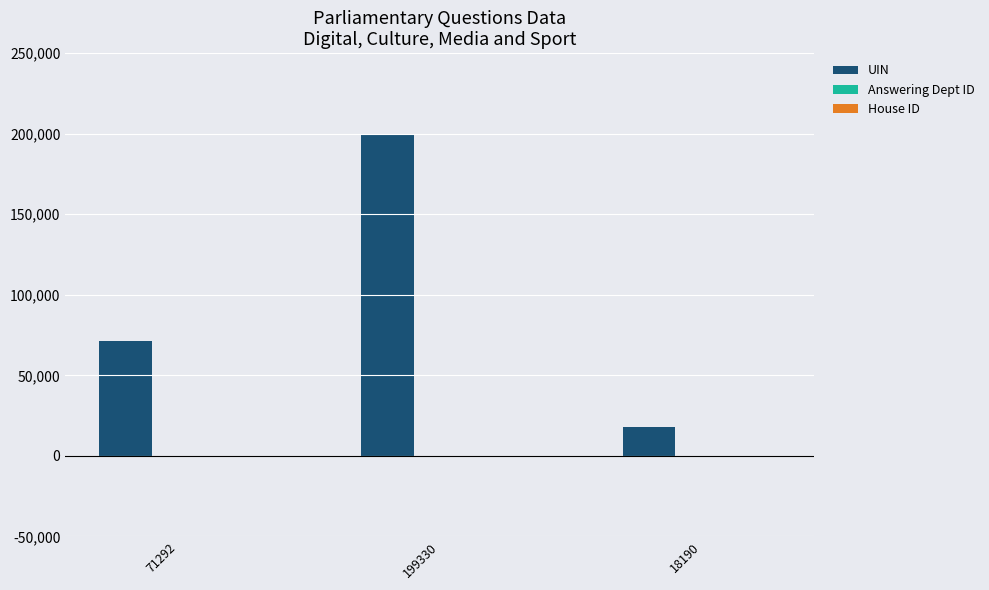

Is it true that UIN equals 18190 at 18190?

True